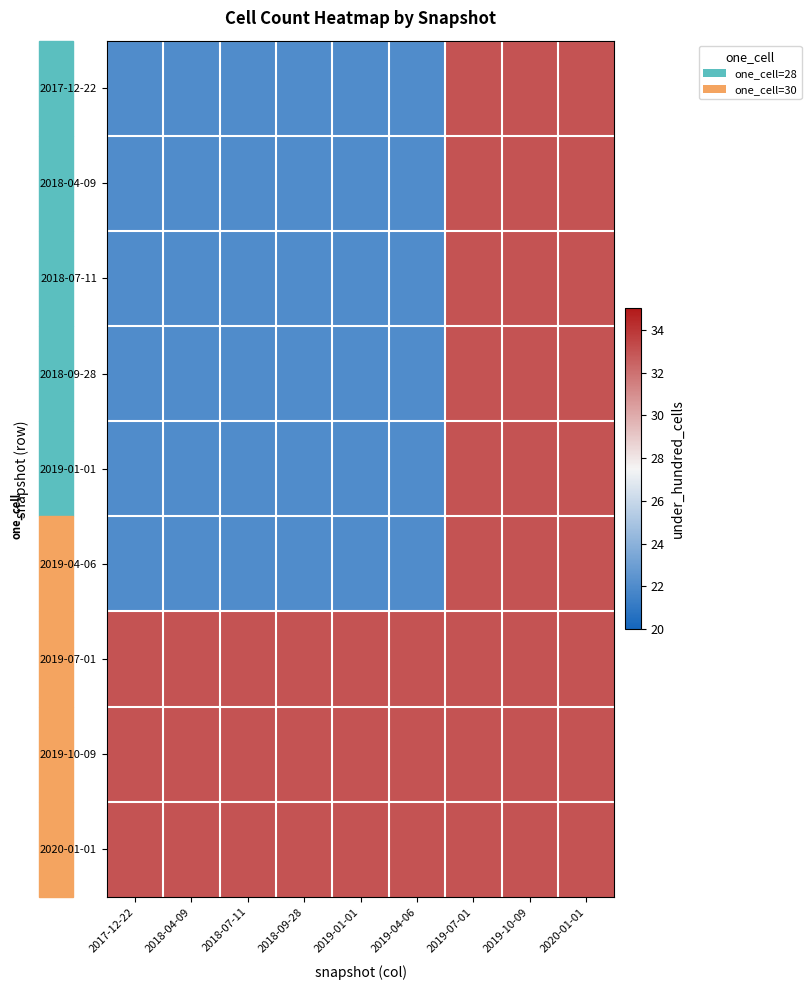

At how many categories does at least one series exceed 22?

9